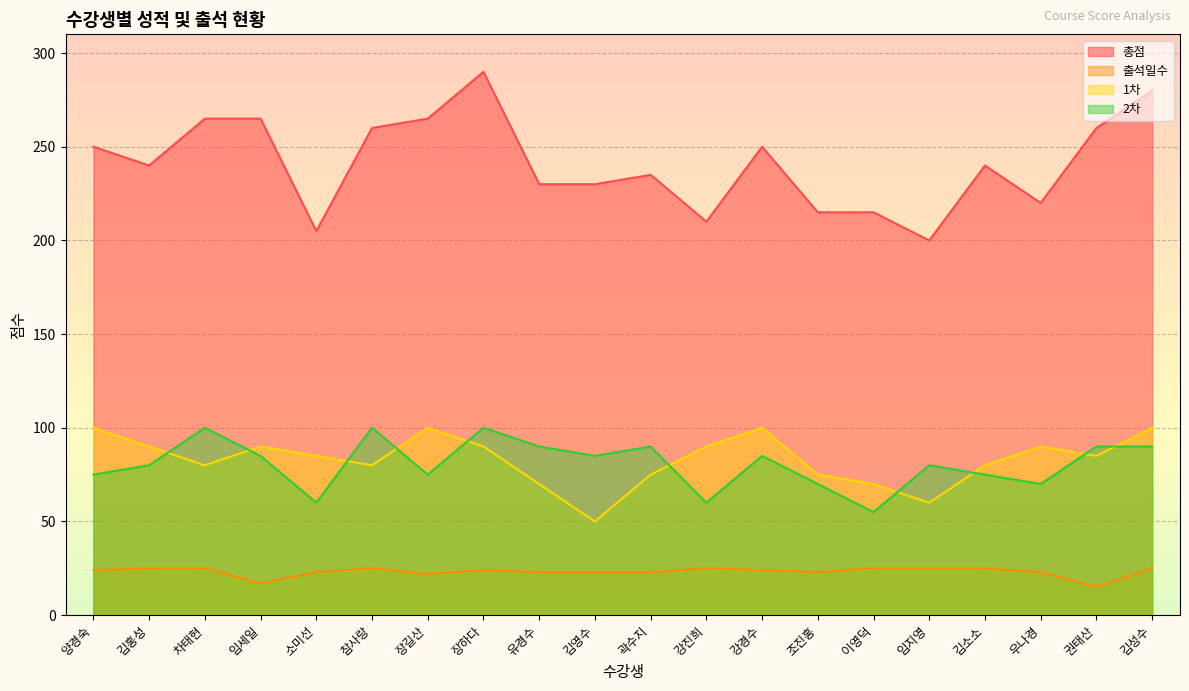

At how many categories does at least one series exceed 258?

7